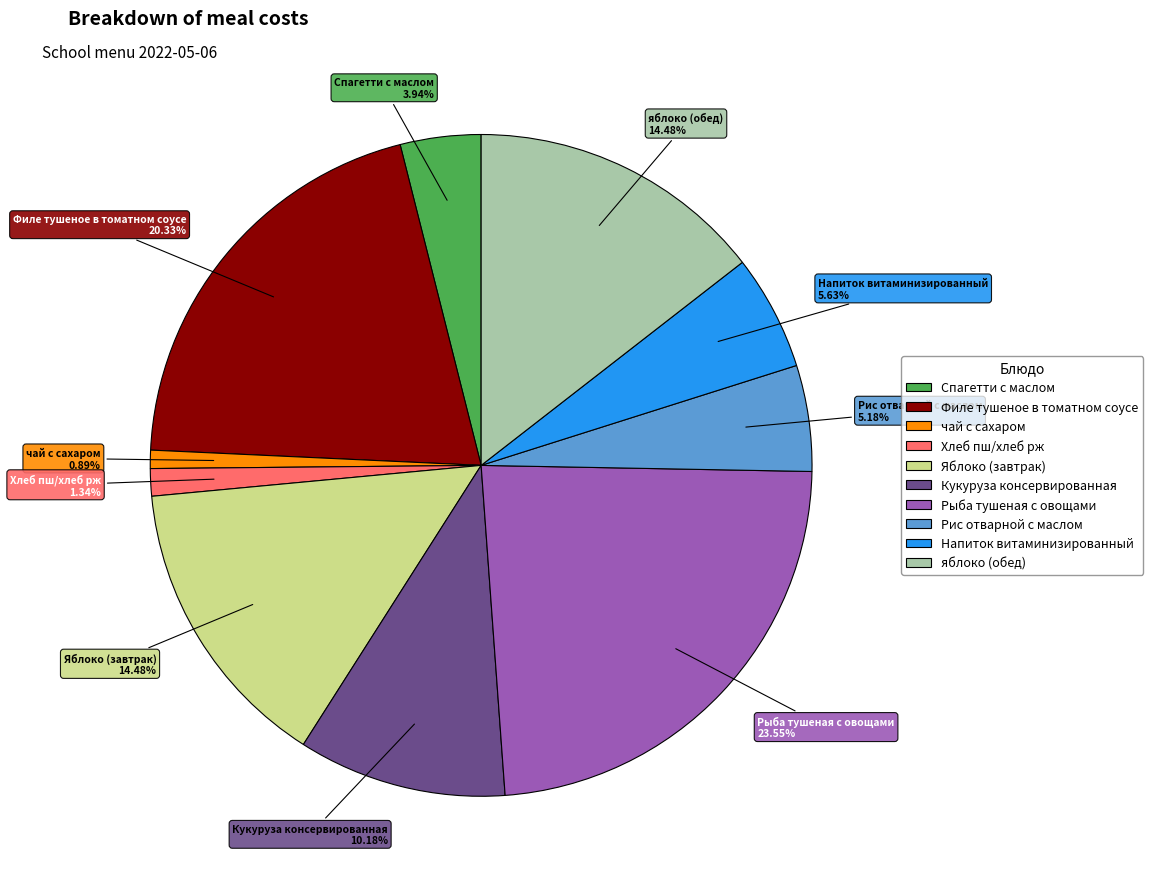

Approximately how many times larger is the value at чай с сахаром compared to Хлеб пш/хлеб рж?

0.7